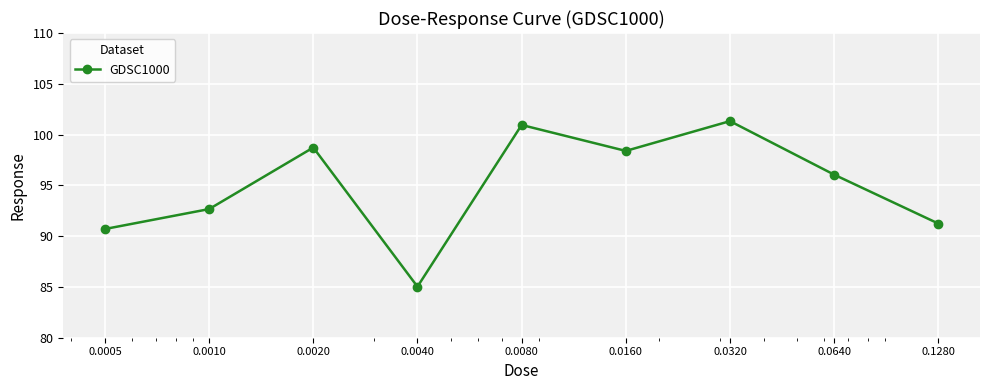

What is the smallest value displayed?

85.0